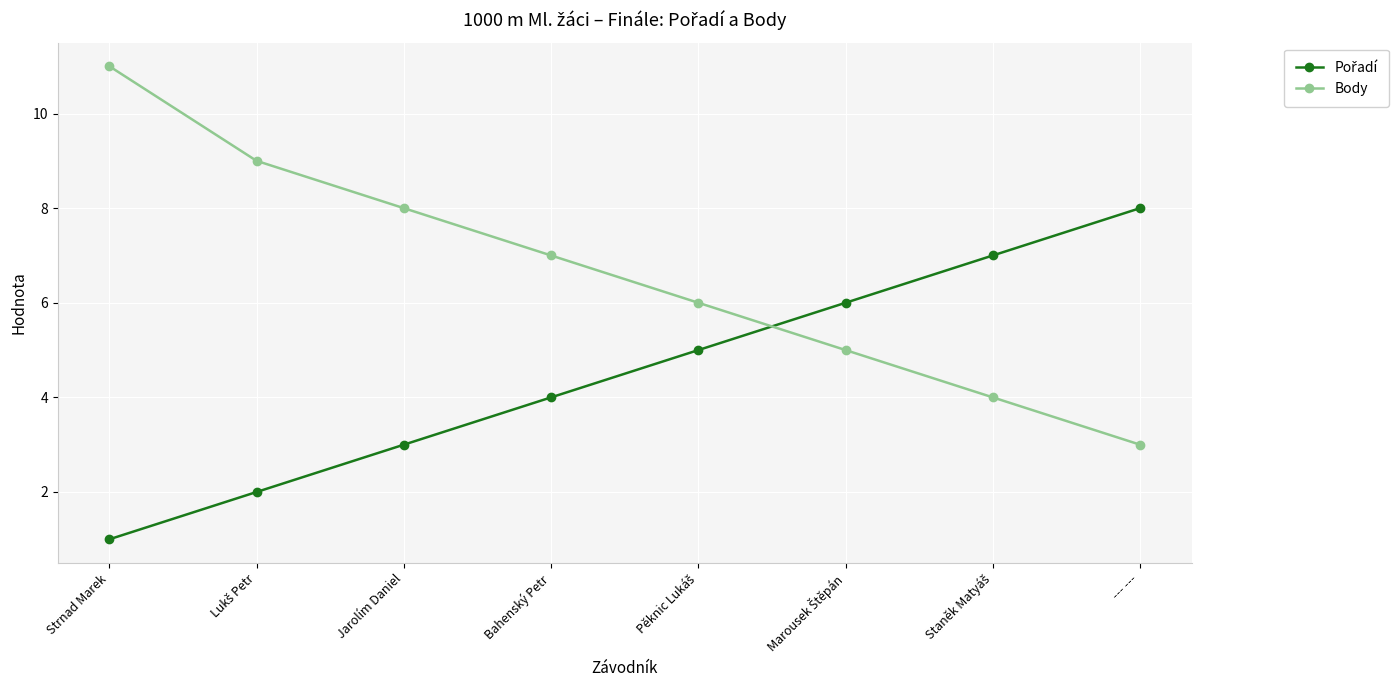

Which label corresponds to the smallest value in the chart?

Strnad Marek